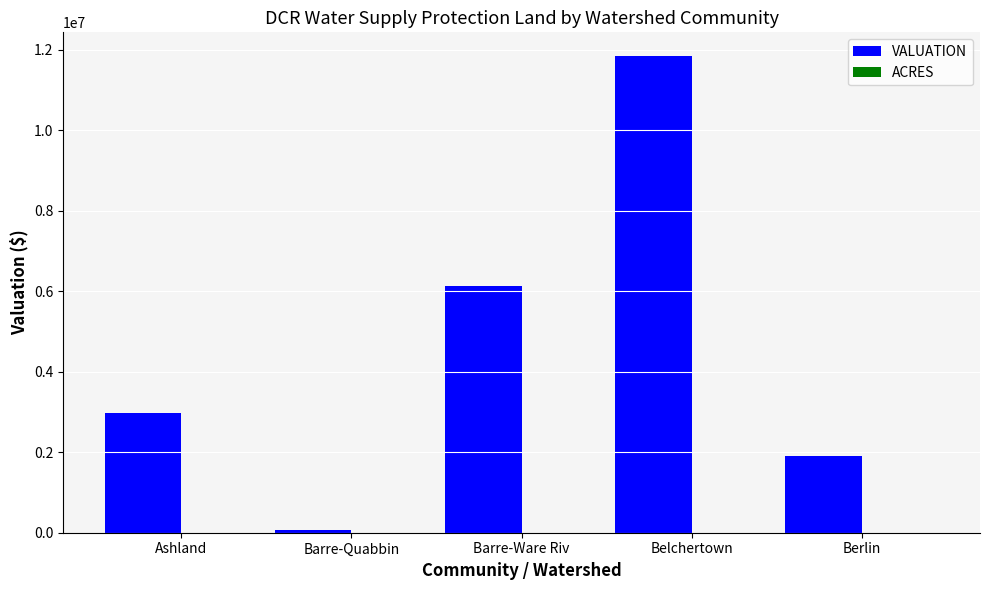

What is the maximum value for VALUATION?

11835800.0